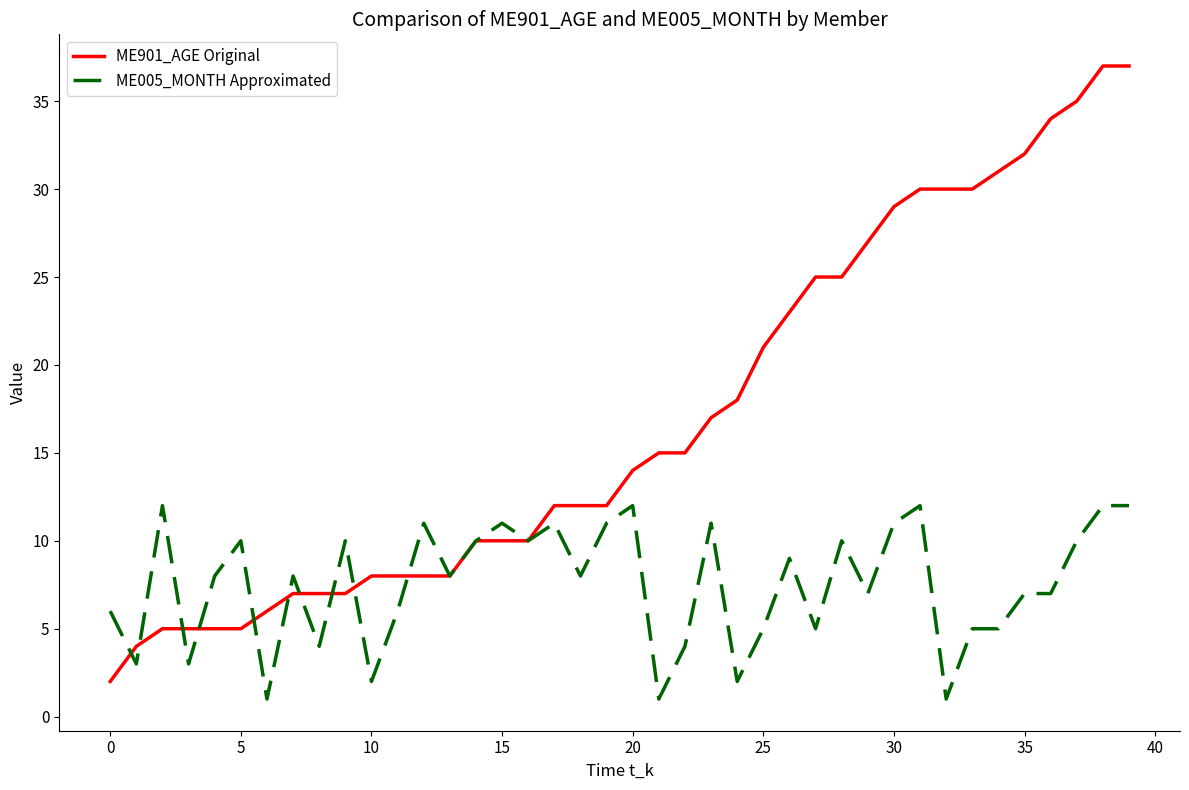

Which series has the widest spread of values?

ME901_AGE Original